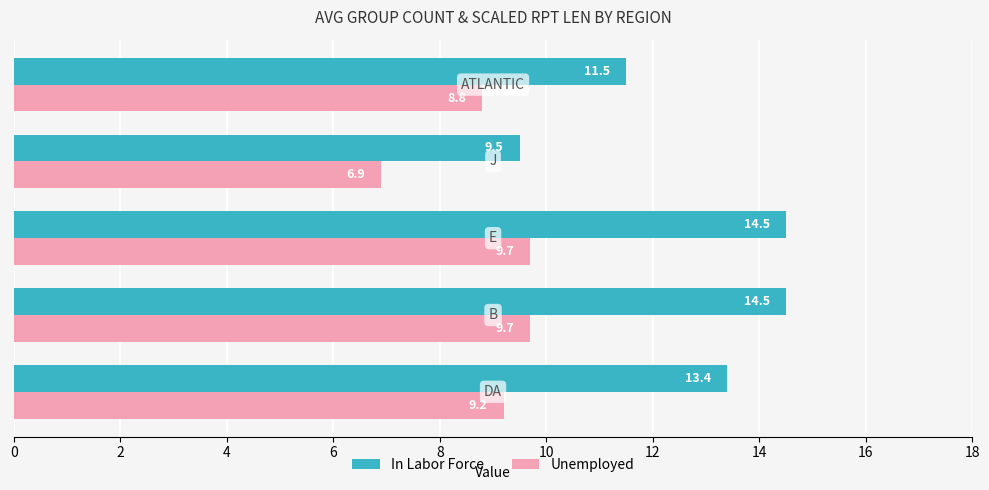

Which series has the largest range (max minus min)?

In Labor Force